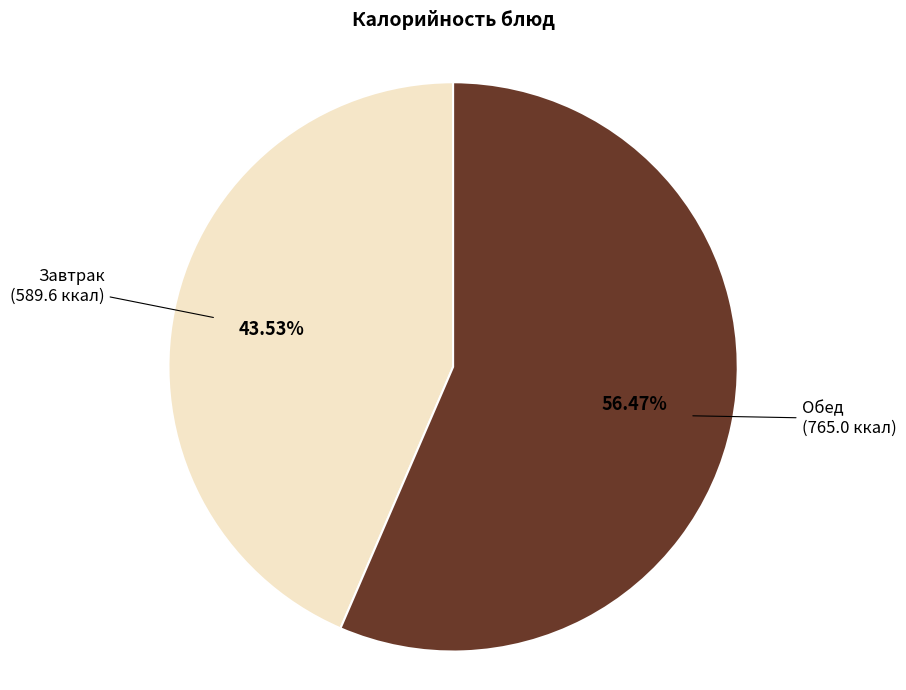

Which category has the biggest portion of the pie?

Обед (765.0 ккал)